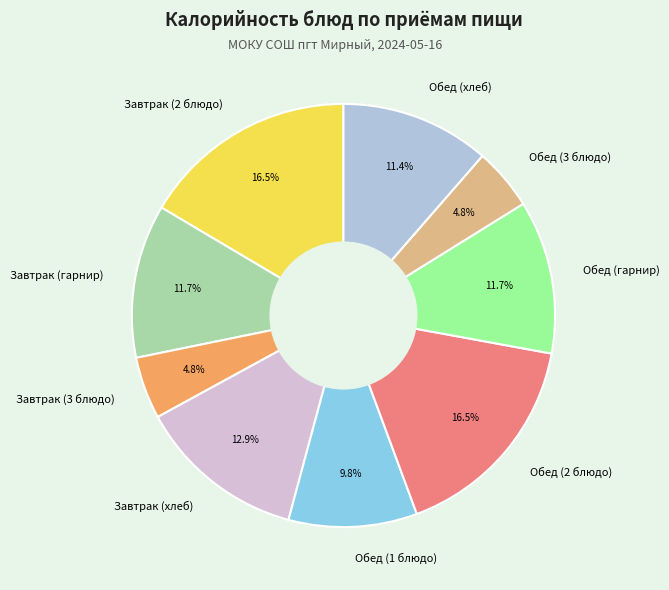

True or false: Обед (хлеб) accounts for 11% of the total.

True